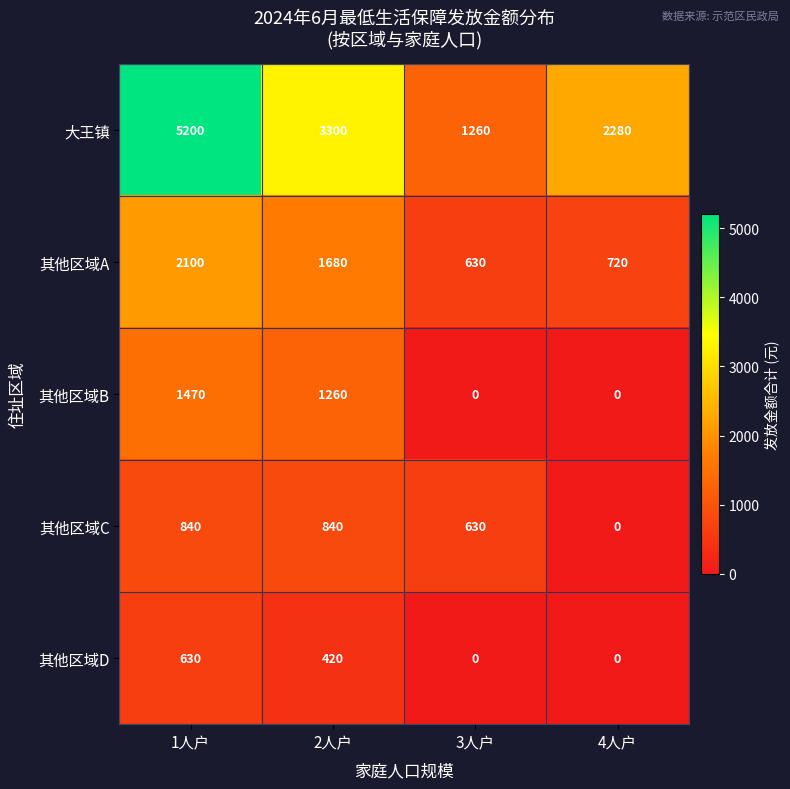

How many categories are shown in the chart?

4